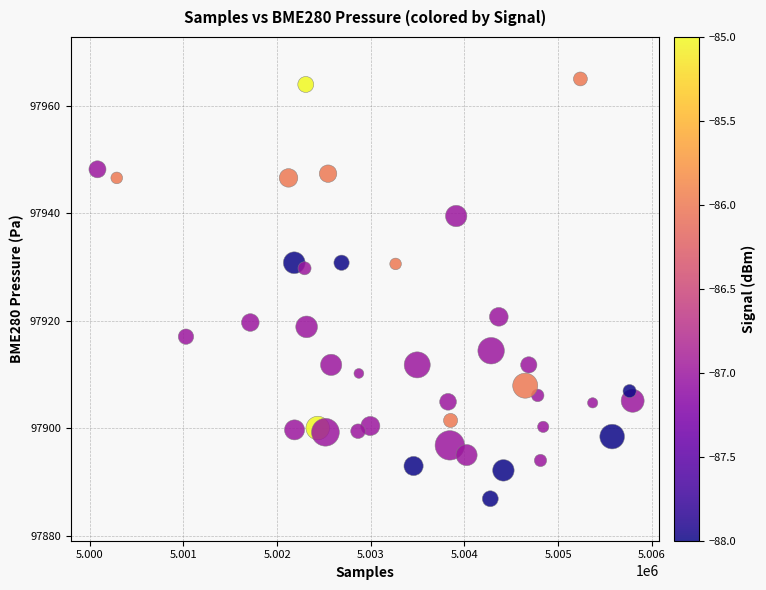

What is the range of X values (max minus min)?

5714.0